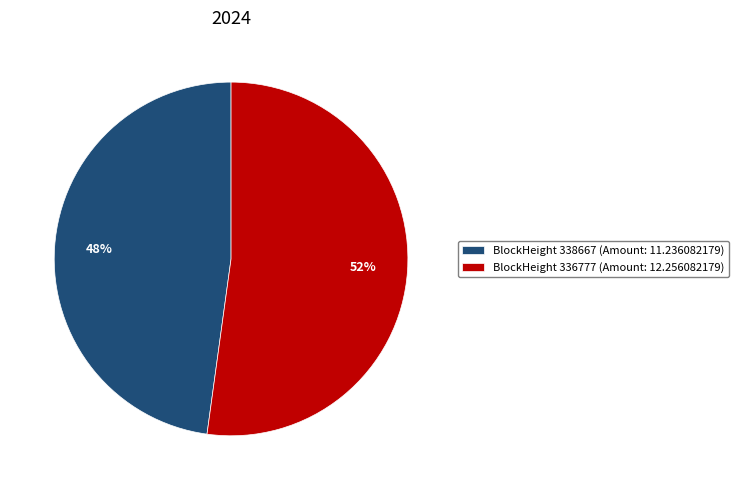

Rank the categories by value from highest to lowest.

BlockHeight 336777, BlockHeight 338667